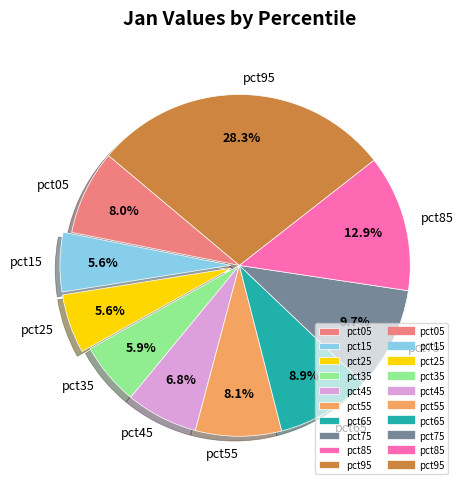

What is the largest slice in the pie chart?

pct95